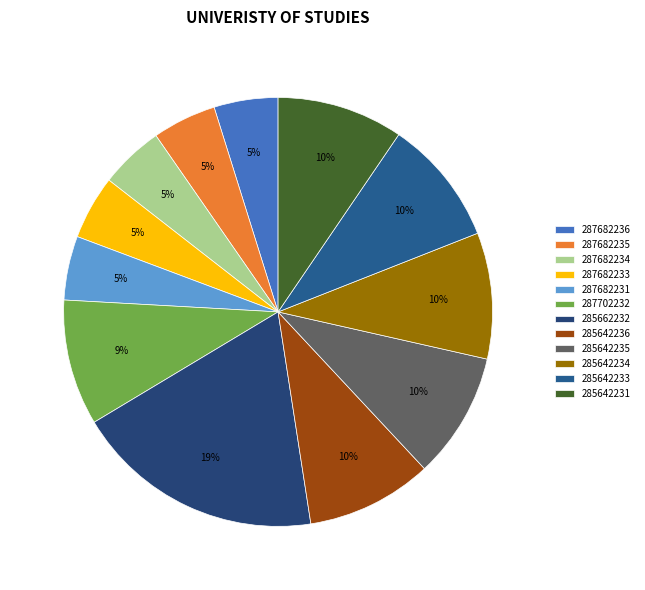

How many slices are in this pie chart?

12